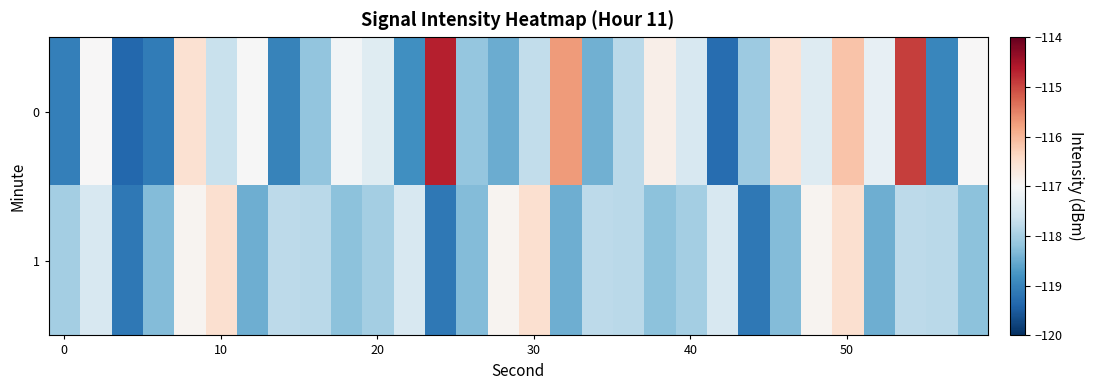

List the series in order of their peak value, lowest first.

1, 0